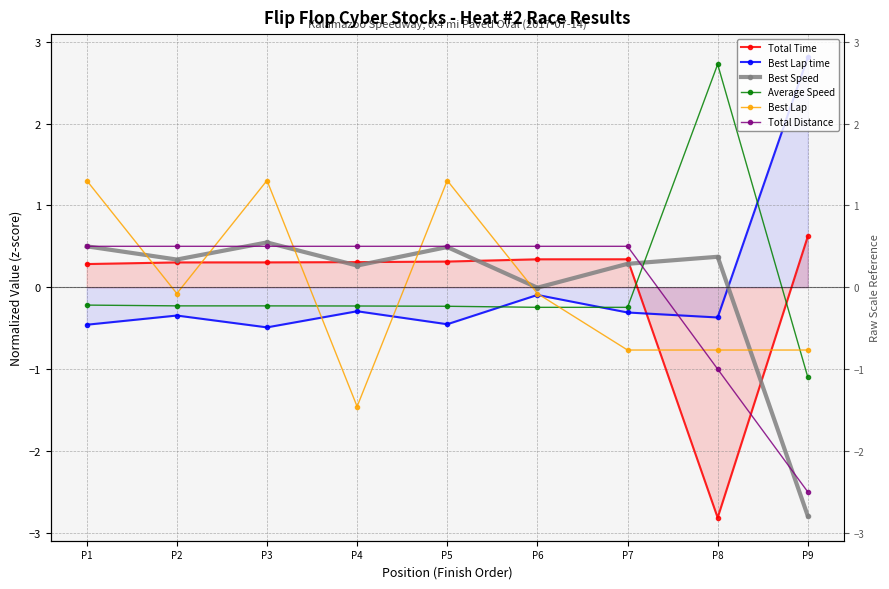

Rank the categories by Average Speed value from highest to lowest.

P8, P1, P2, P3, P4, P5, P6, P7, P9